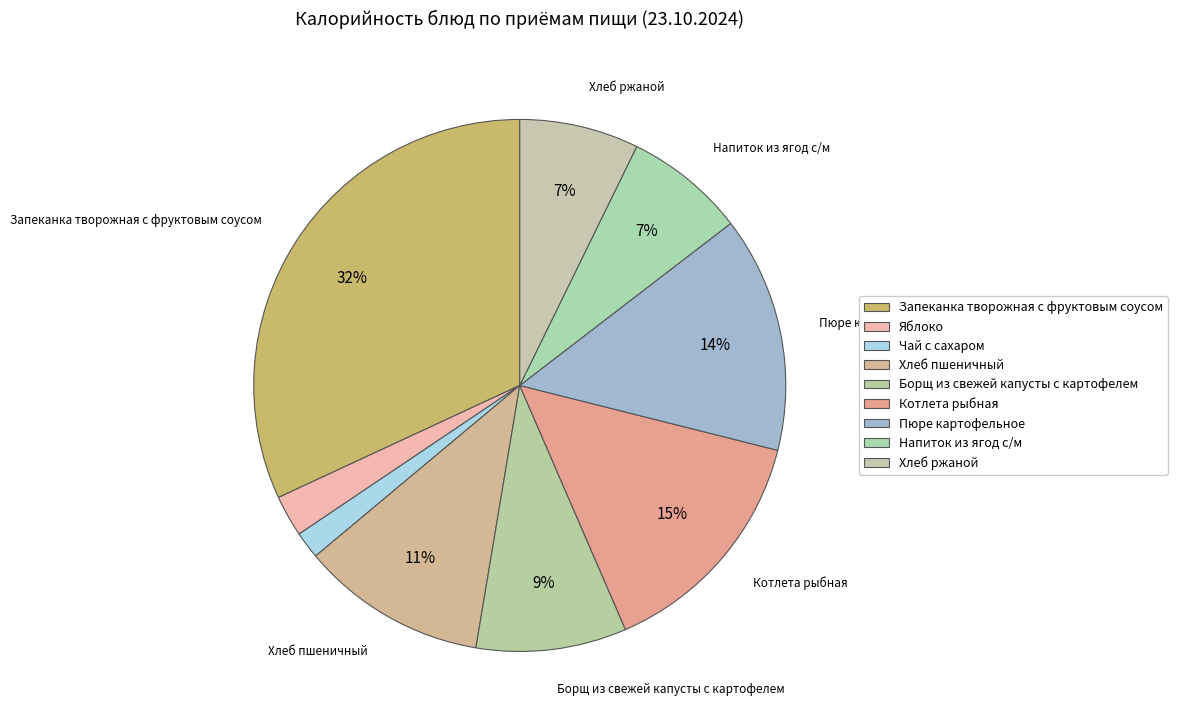

How many segments does this pie chart have?

9